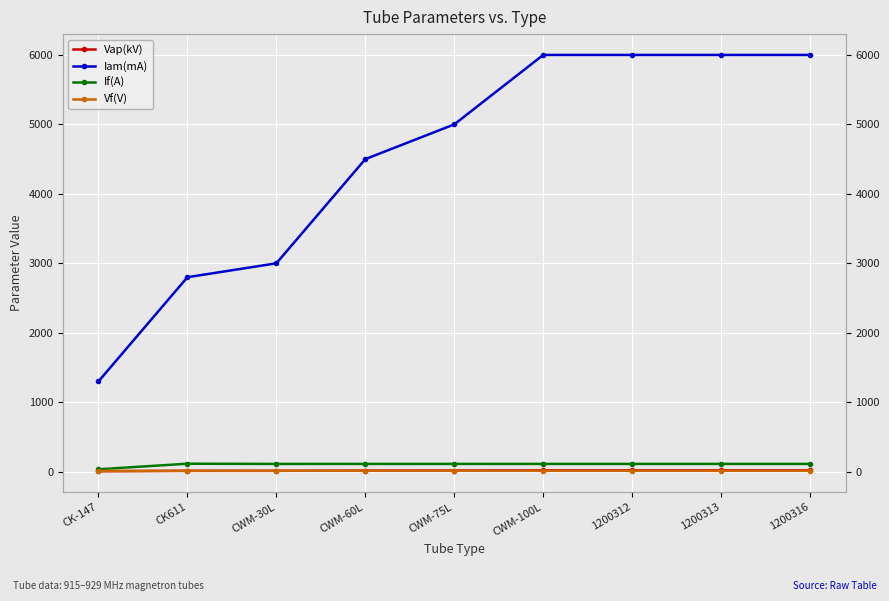

Between CWM-100L and CK611, which is larger?

CWM-100L